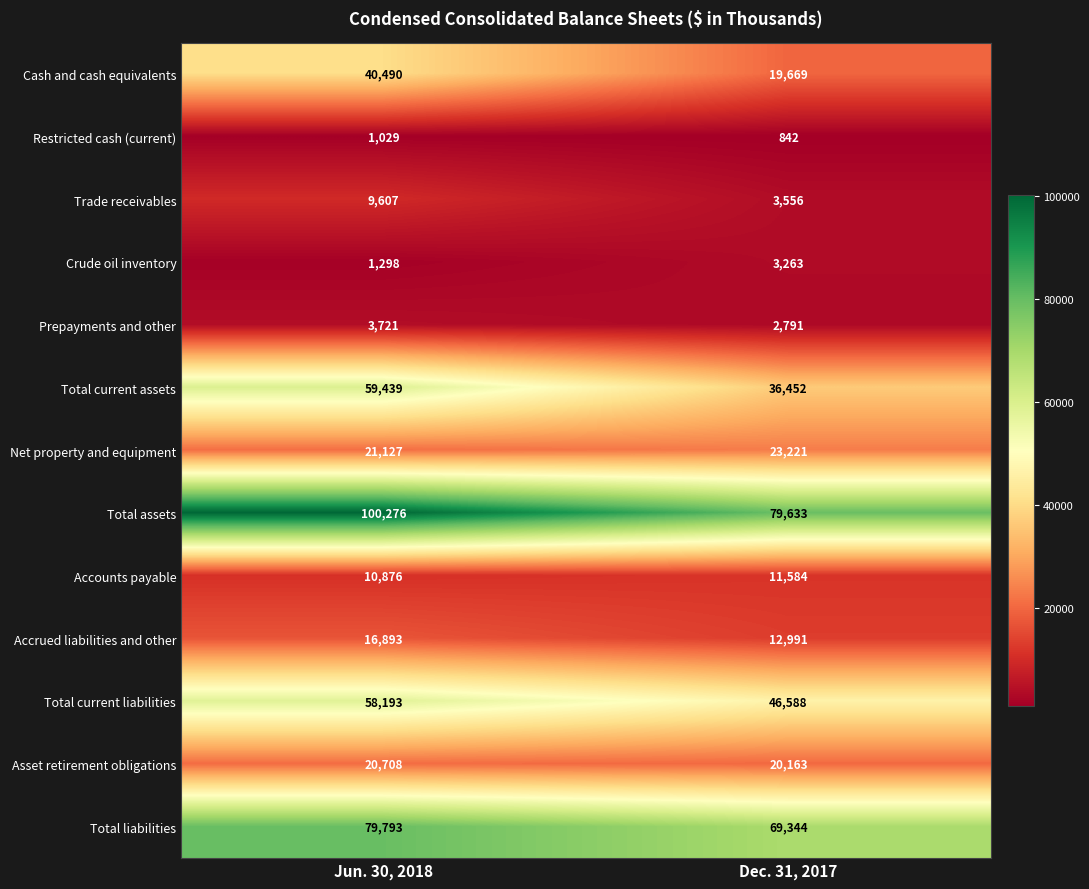

Is it true that Accounts payable equals 7230 at Dec. 31, 2017?

False